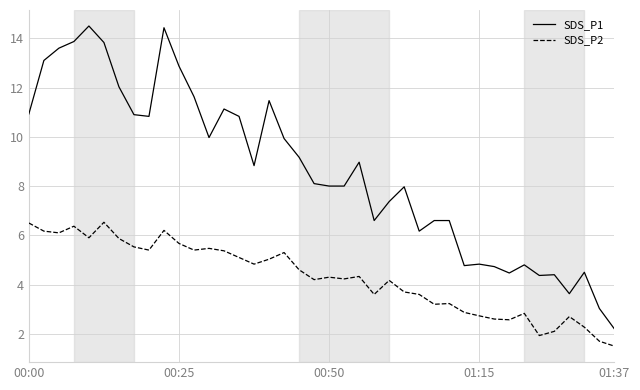

True or false: SDS_P2 and SDS_P1 cross at least once.

False